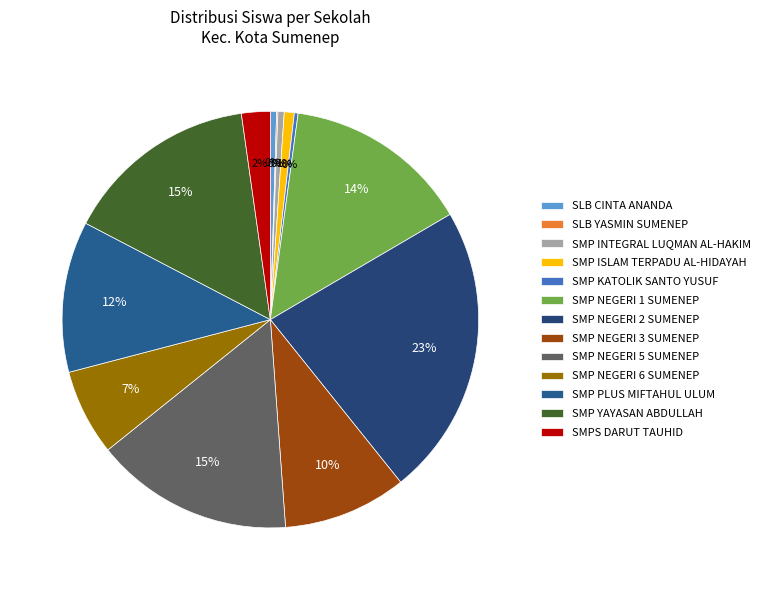

Count the number of slices in the pie.

13